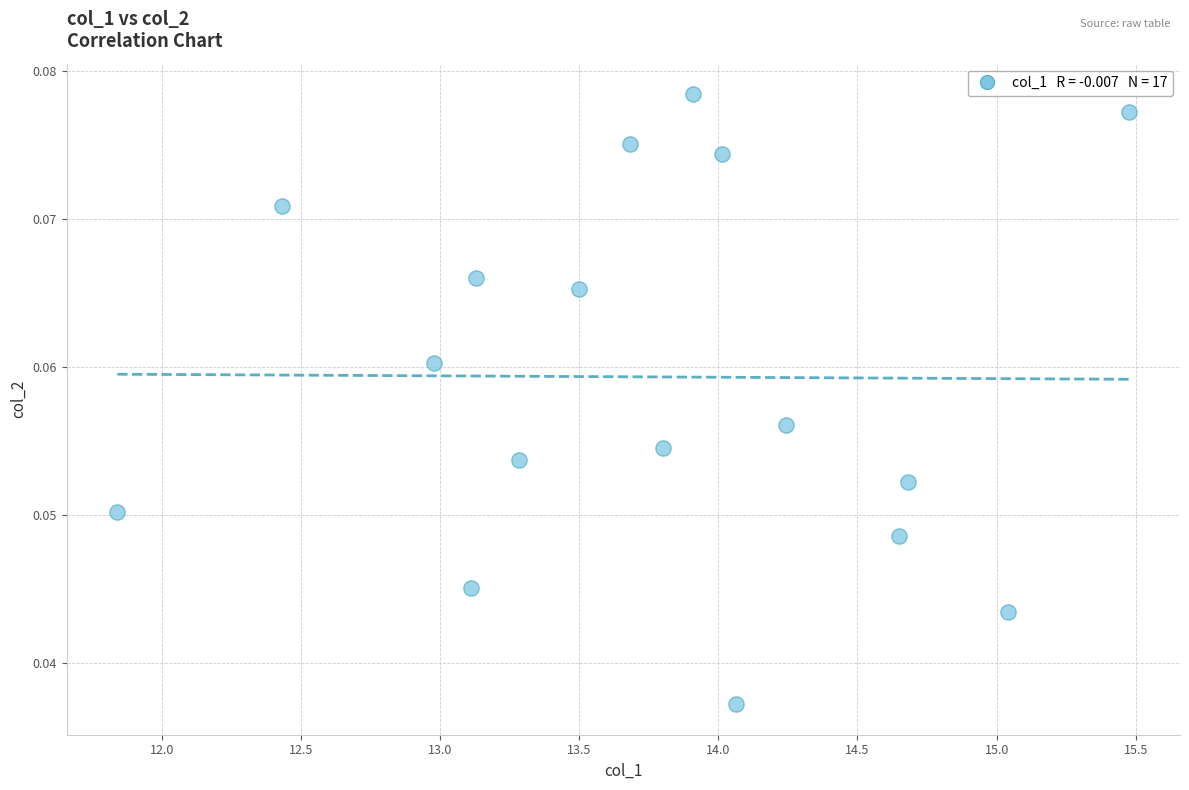

What is the range of X values (max minus min)?

3.6